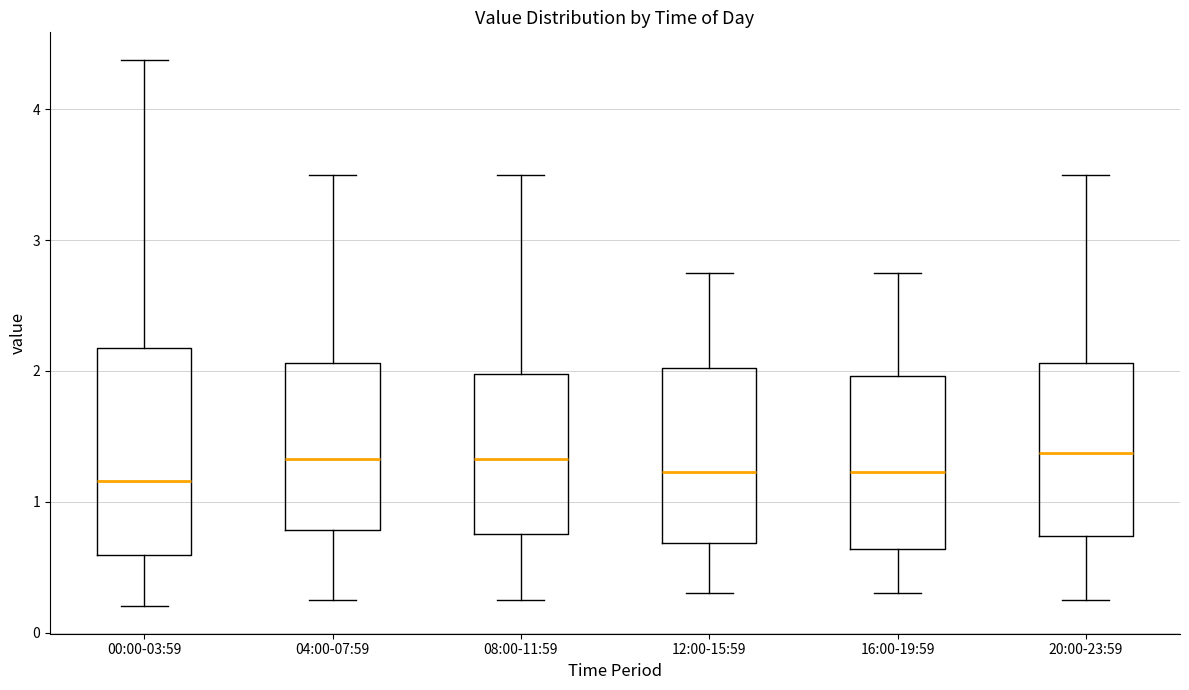

Reading left to right, read every box against the y-axis: the position of its median line, the range the box covers, and the ends of its whiskers. The values are not printed on the chart, so give them approximately, as read against the axis.

00:00-03:59: median 1.2, box 0.6 to 2.2, whiskers 0.2 to 4.4
04:00-07:59: median 1.3, box 0.8 to 2.1, whiskers 0.3 to 3.5
08:00-11:59: median 1.3, box 0.8 to 2.0, whiskers 0.3 to 3.5
12:00-15:59: median 1.2, box 0.7 to 2.0, whiskers 0.3 to 2.8
16:00-19:59: median 1.2, box 0.6 to 2.0, whiskers 0.3 to 2.8
20:00-23:59: median 1.4, box 0.7 to 2.1, whiskers 0.3 to 3.5